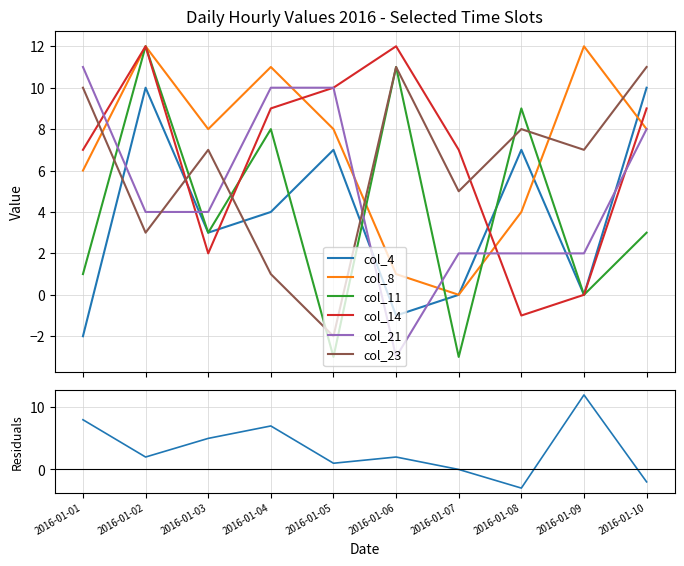

True or false: col_4 has more than 2 points higher than both neighbors.

True